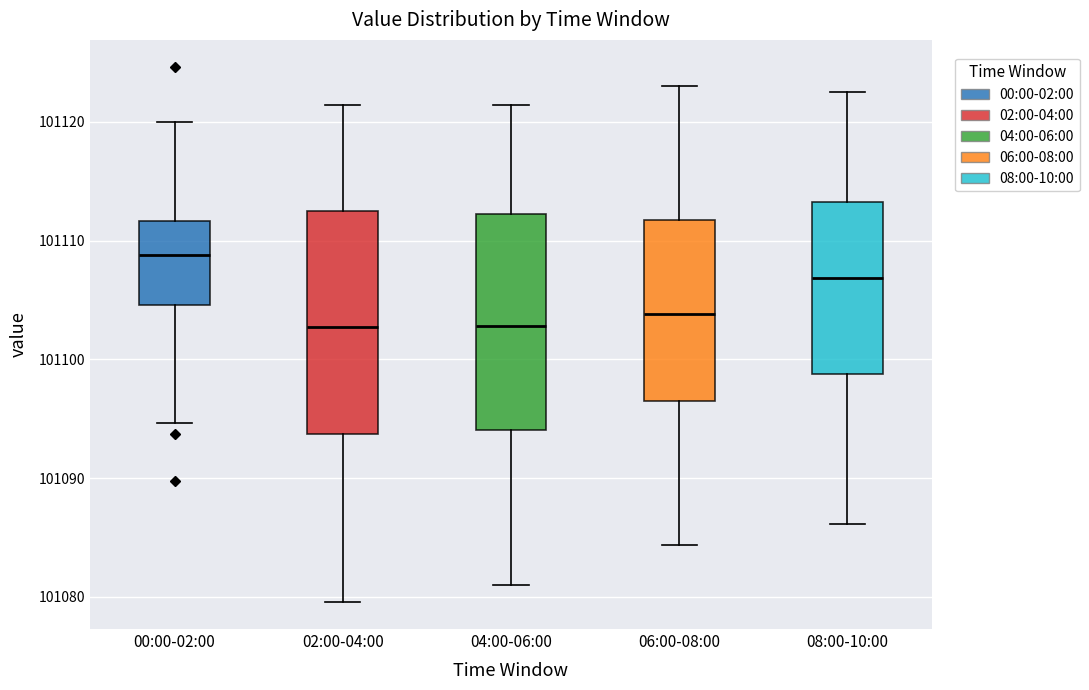

Where is the lower edge of the box for 08:00-10:00 on the y-axis? The values are not printed on the chart, so give them approximately, as read against the axis.

101099